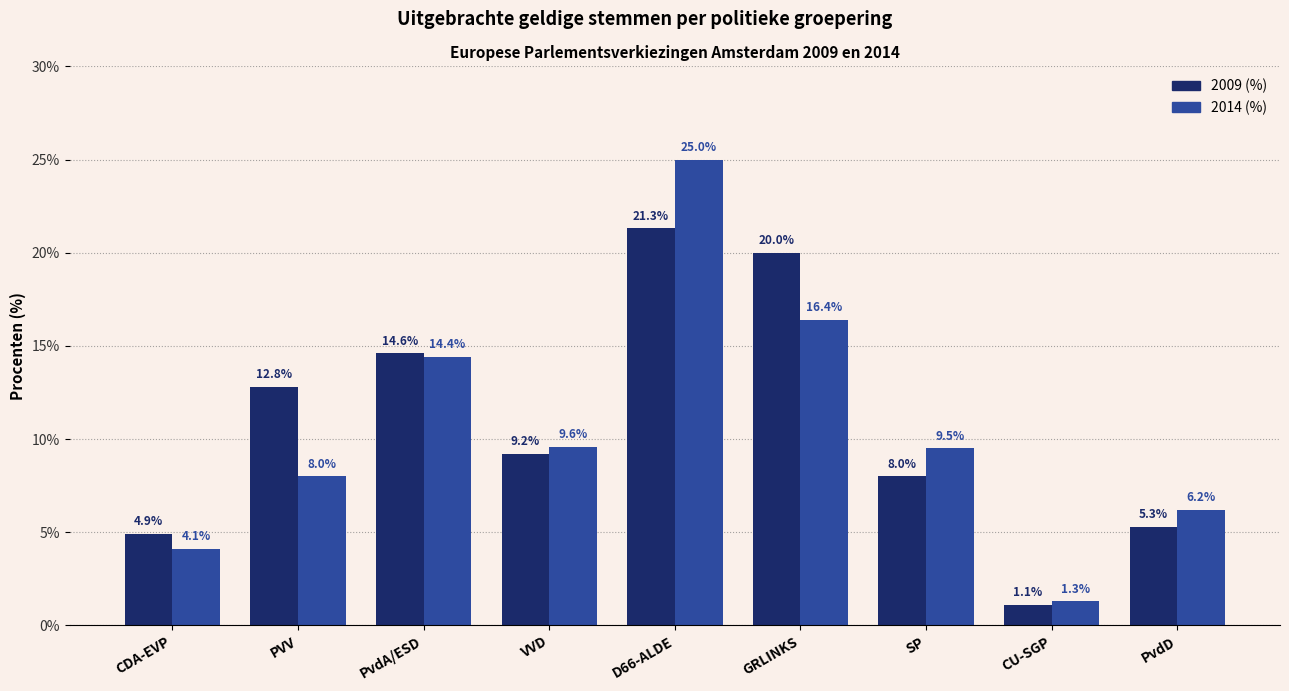

Which category has the highest value in the 2009 (%) series?

D66-ALDE